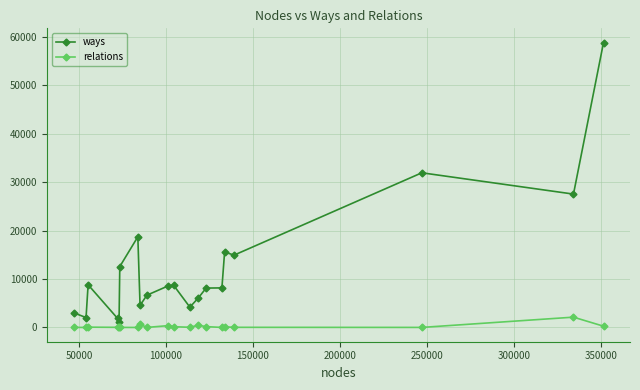

In ways, how many points are lower than both neighbors (excluding endpoints)?

6